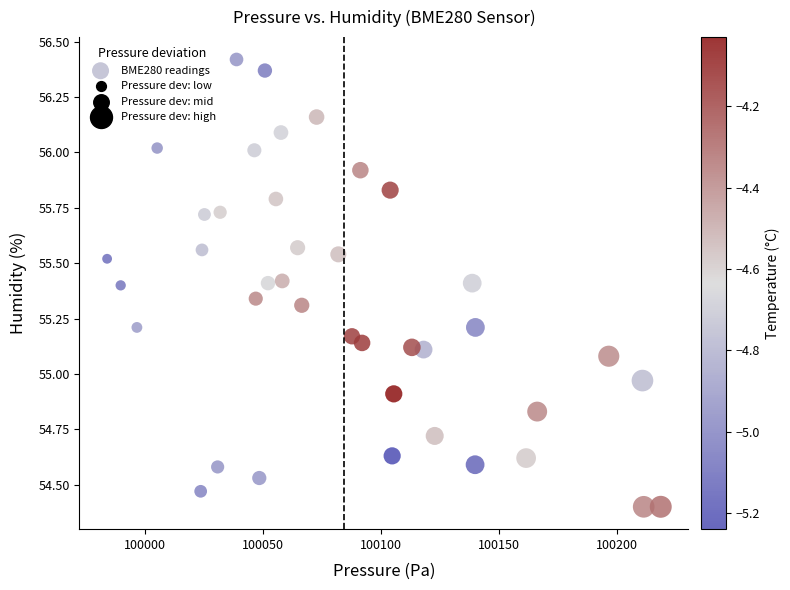

What is the range of X values (max minus min)?

234.7